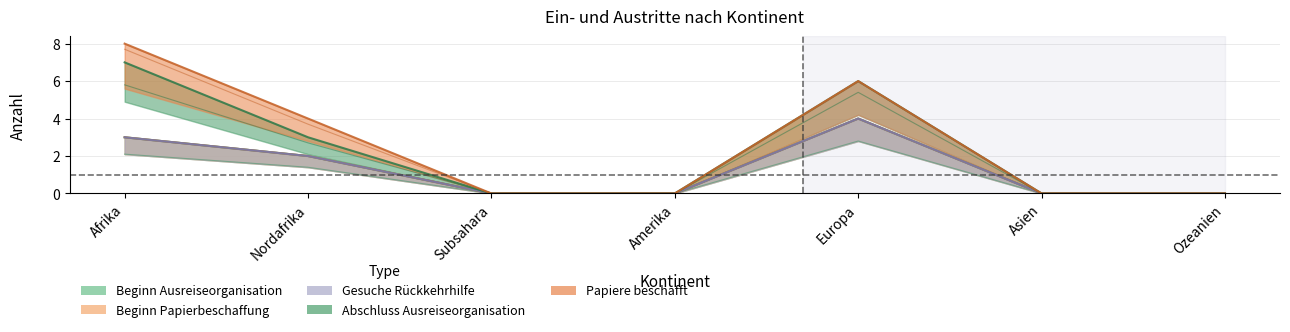

At how many categories does at least one series exceed 1?

3